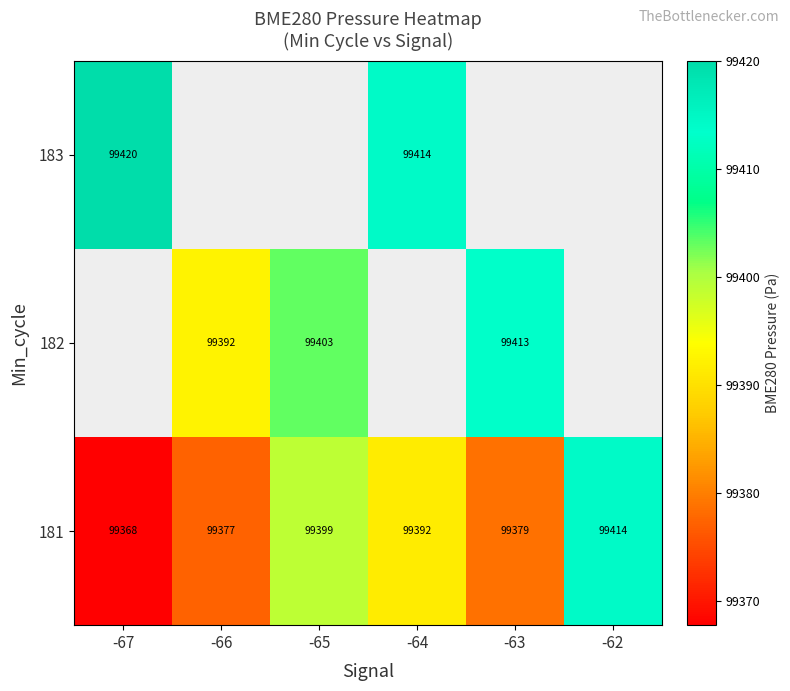

Which label corresponds to the smallest value in the chart?

-67